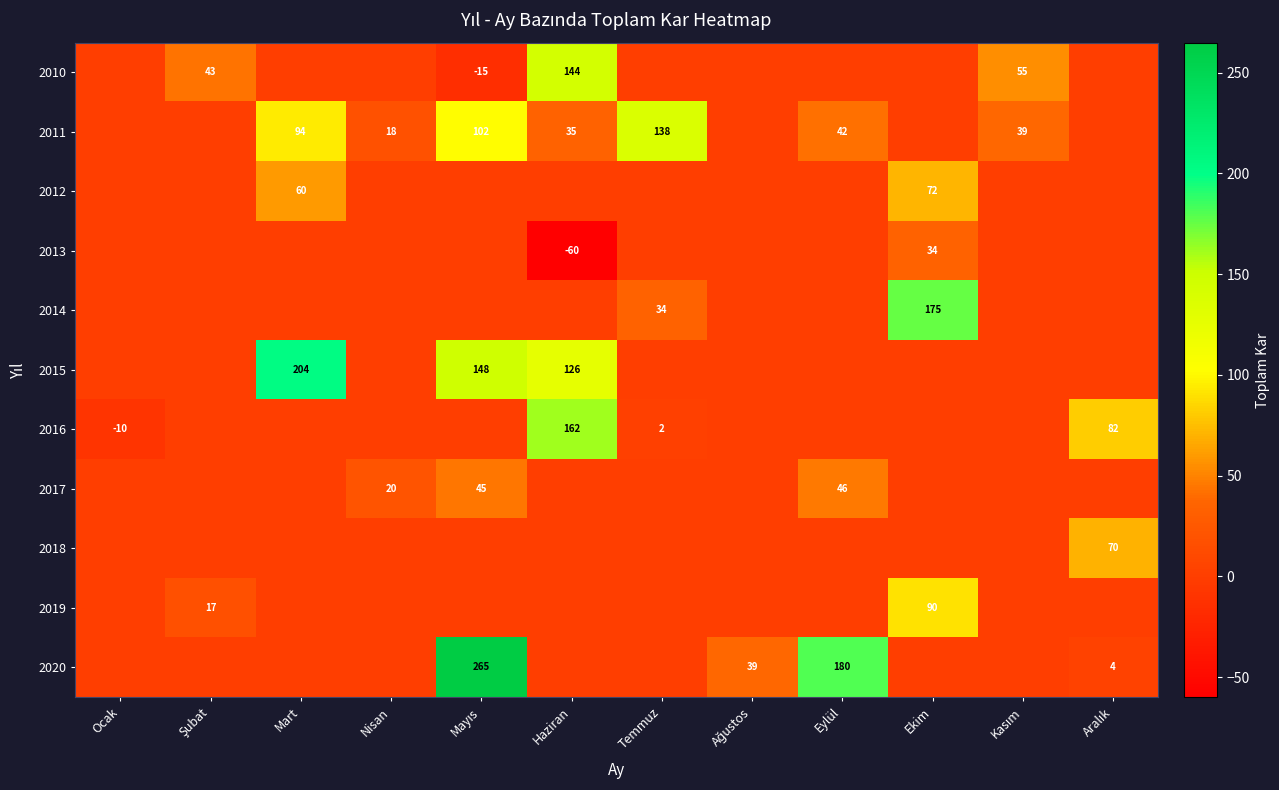

Is it true that 2016 equals -2 at Ocak?

False